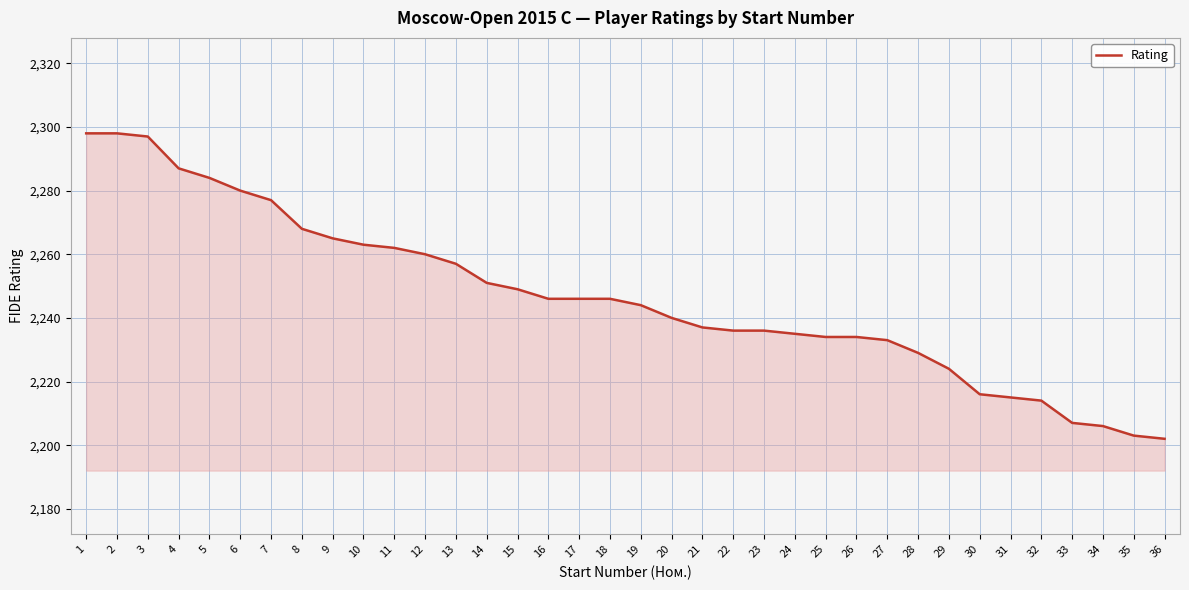

Does the chart display data point markers on the line(s)?

No